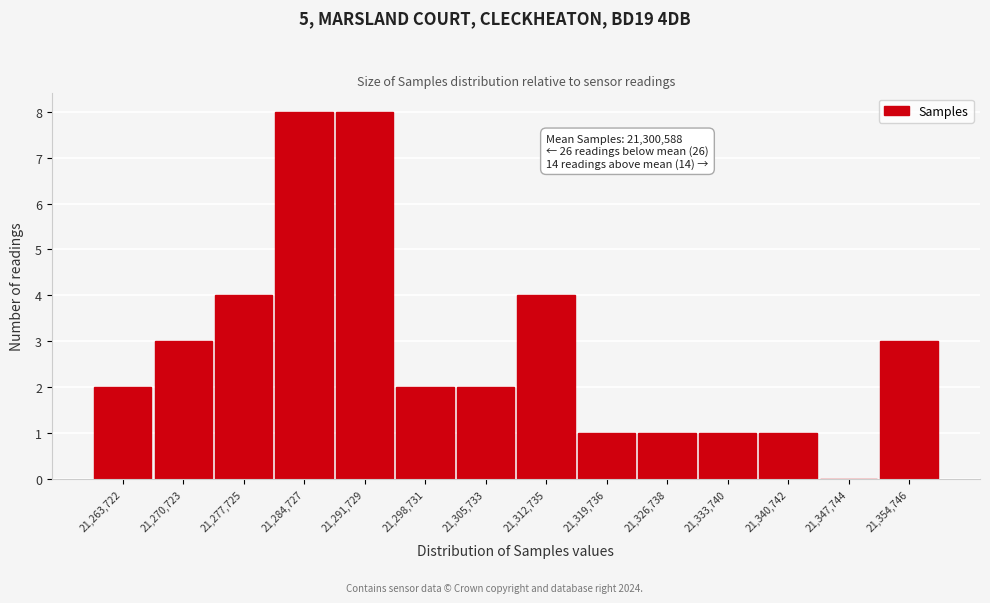

Reading left to right, list all the values displayed in this chart.

21,263,722=2	21,270,723=3	21,277,725=4	21,284,727=8	21,291,729=8	21,298,731=2	21,305,733=2	21,312,735=4	21,319,736=1	21,326,738=1	21,333,740=1	21,340,742=1	21,347,744=0	21,354,746=3